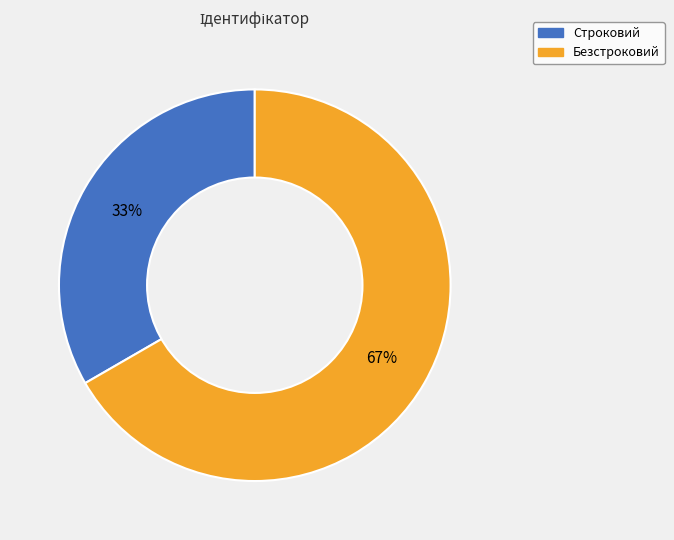

The Безстроковий slice represents 67% of the pie. True or false?

True